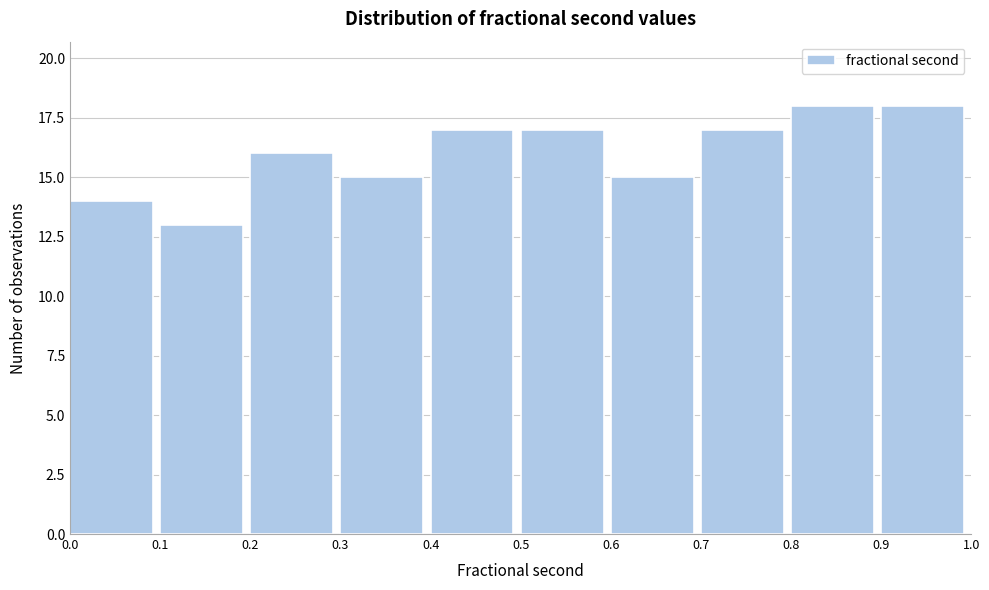

Reading left to right, transcribe this chart: for each bar, give the range it covers on the x-axis and its height. The values are not printed on the chart, so give them approximately, as read against the axis.

0.0 to 0.1: 14
0.1 to 0.2: 13
0.2 to 0.3: 16
0.3 to 0.4: 15
0.4 to 0.5: 17
0.5 to 0.6: 17
0.6 to 0.7: 15
0.7 to 0.8: 17
0.8 to 0.9: 18
0.9 to 1.0: 18